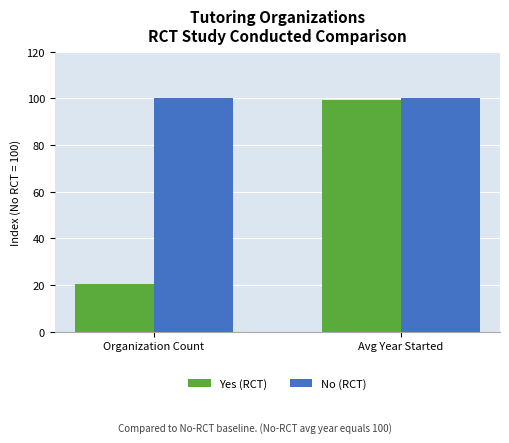

What is the total value across all series at Organization Count?

120.6